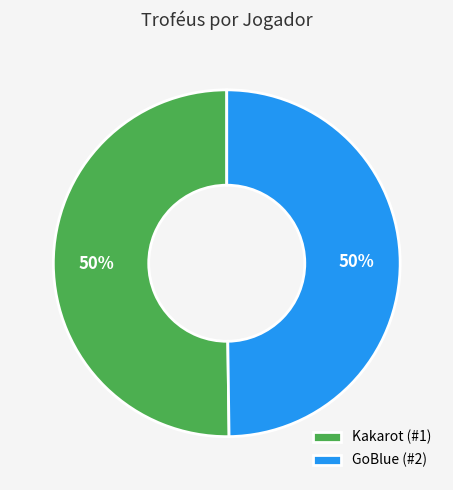

True or false: GoBlue (#2) accounts for 50% of the total.

True